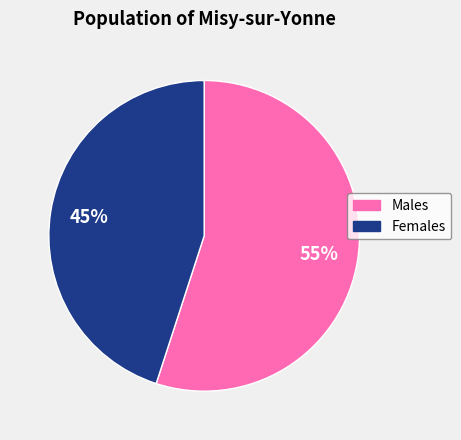

Does any single category account for the majority?

Yes